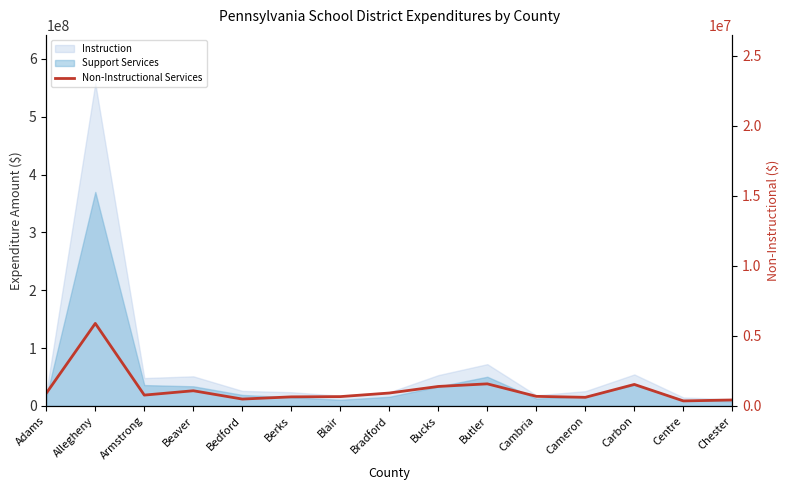

How many values exceed 767540?

8